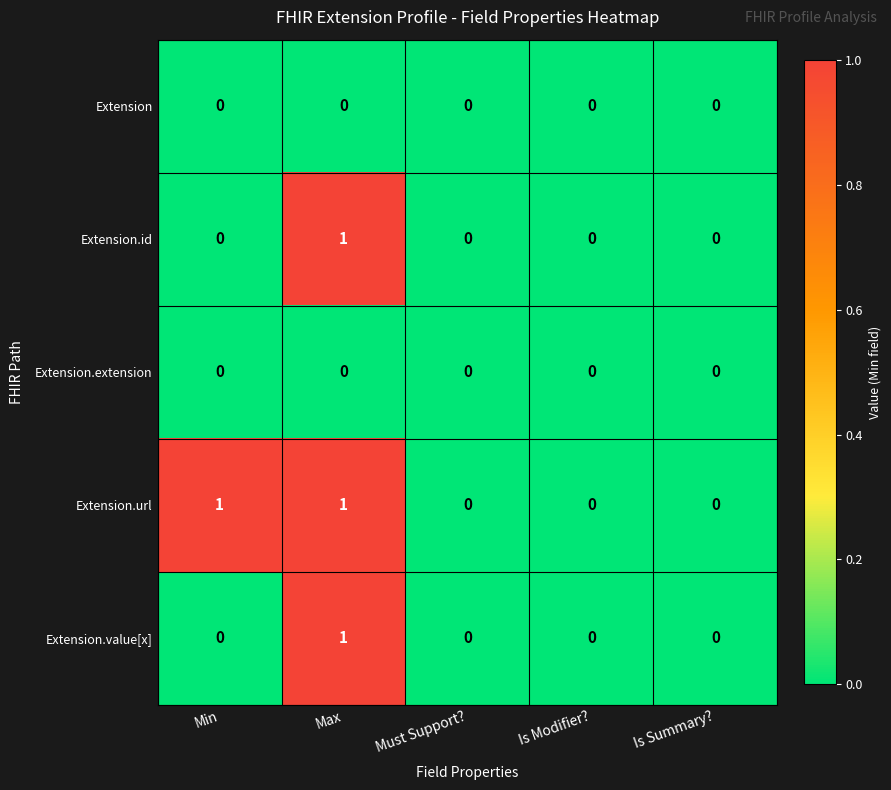

Is it true that Extension.url equals -1 at Is Summary??

False